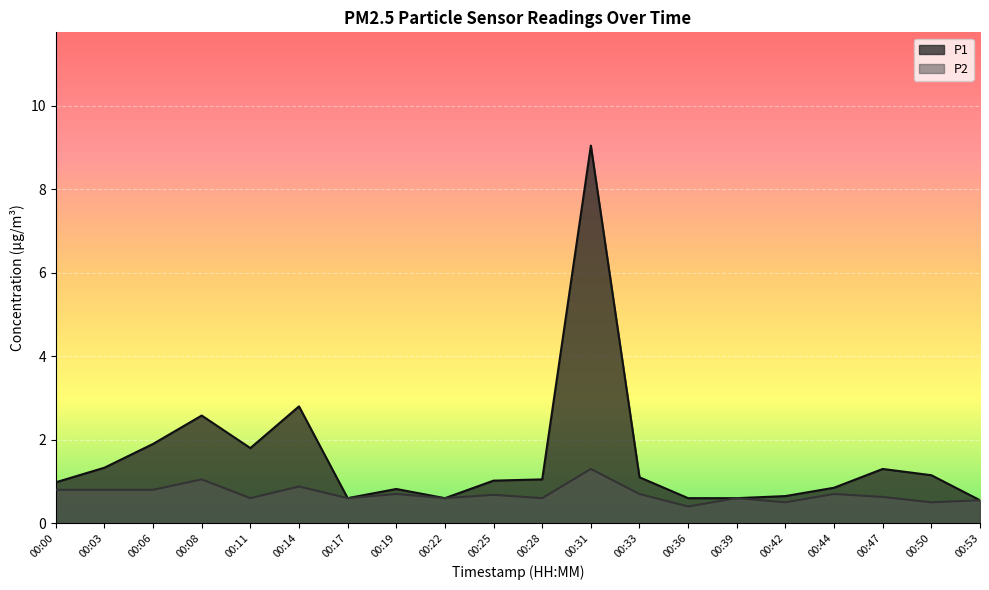

Where is P1 nearest to the value 4?

00:14